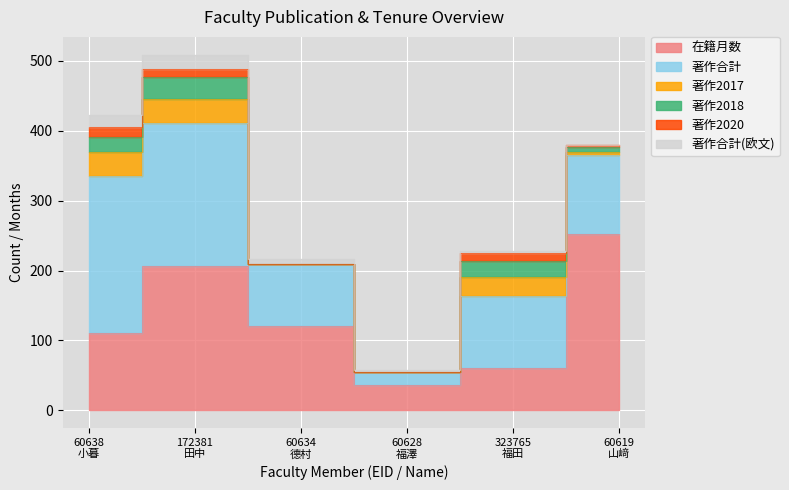

Where do 著作合計(欧文) and 著作2018 first cross each other?

172381
田中 and 60634
德村